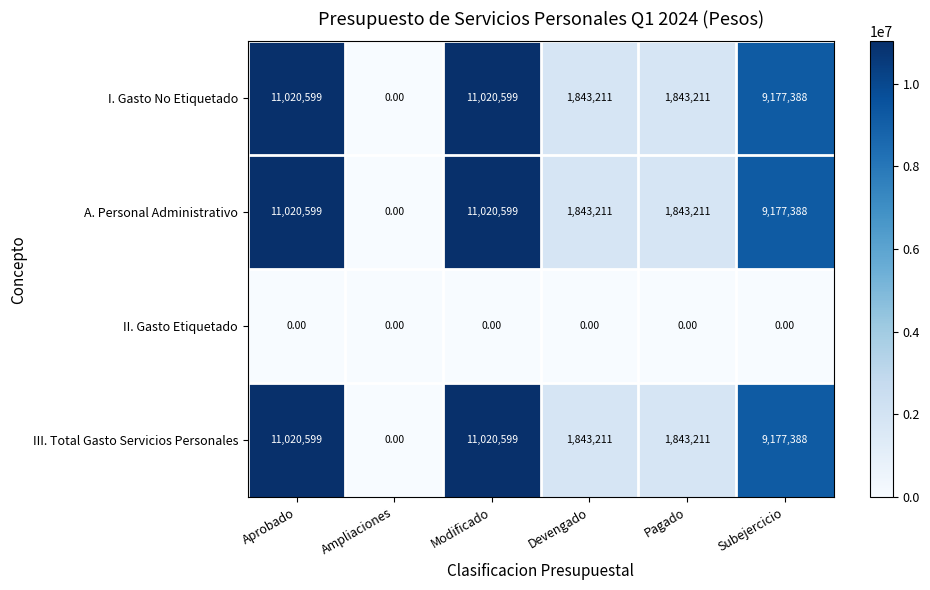

Which category has the lowest value in the I. Gasto No Etiquetado series?

Ampliaciones